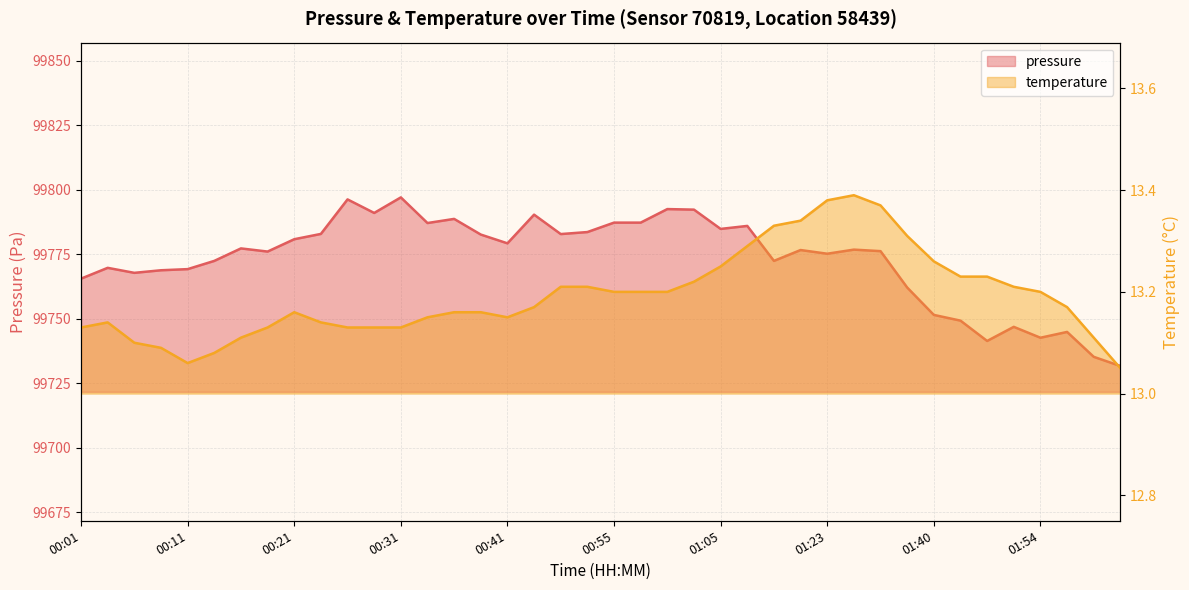

Rank the series at 00:44 from lowest to highest value.

temperature, pressure